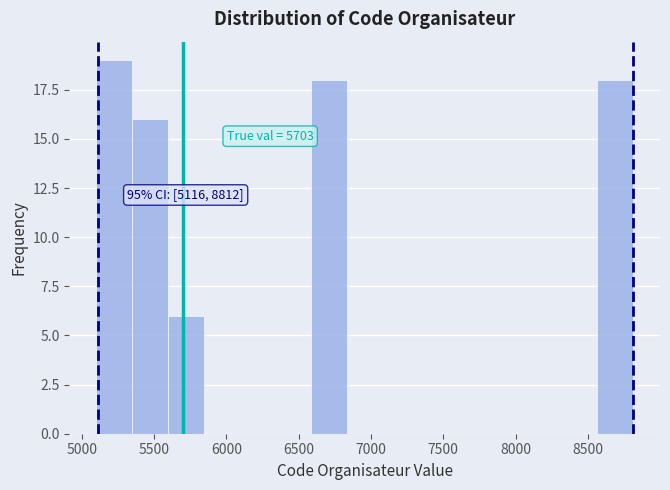

Over which range of the x-axis is the bar tallest?

5100 to 5350